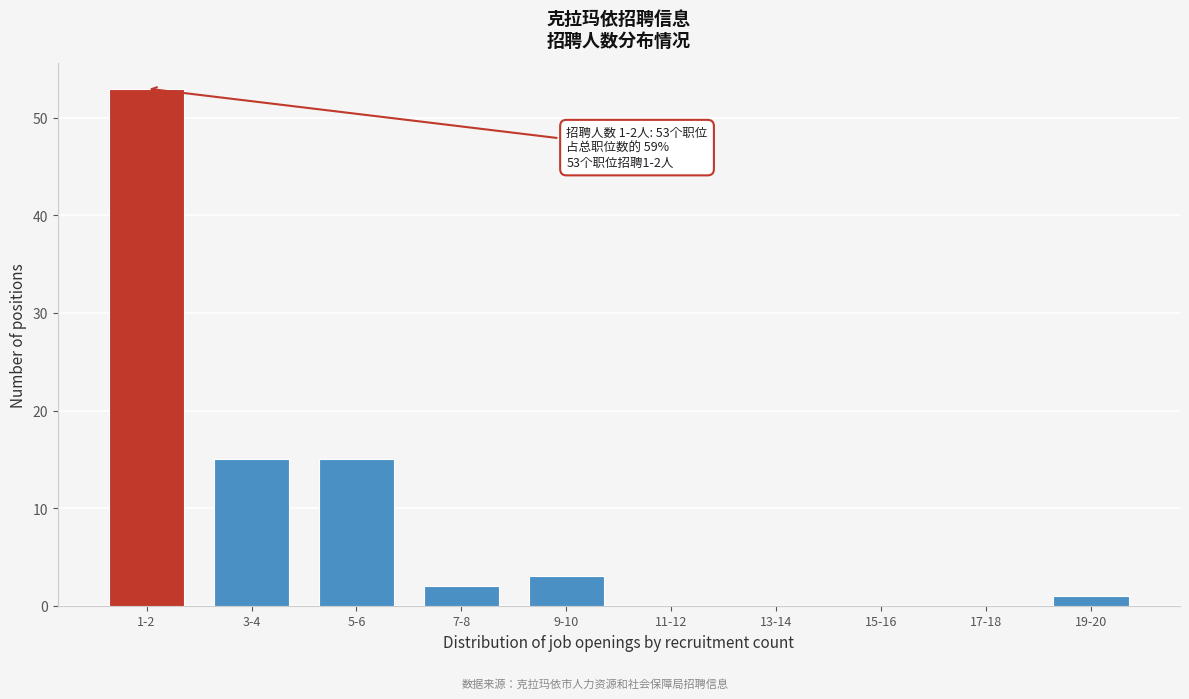

Reading left to right, transcribe all the data shown in this chart.

1-2=53	3-4=15	5-6=15	7-8=2	9-10=3	11-12=0	13-14=0	15-16=0	17-18=0	19-20=1